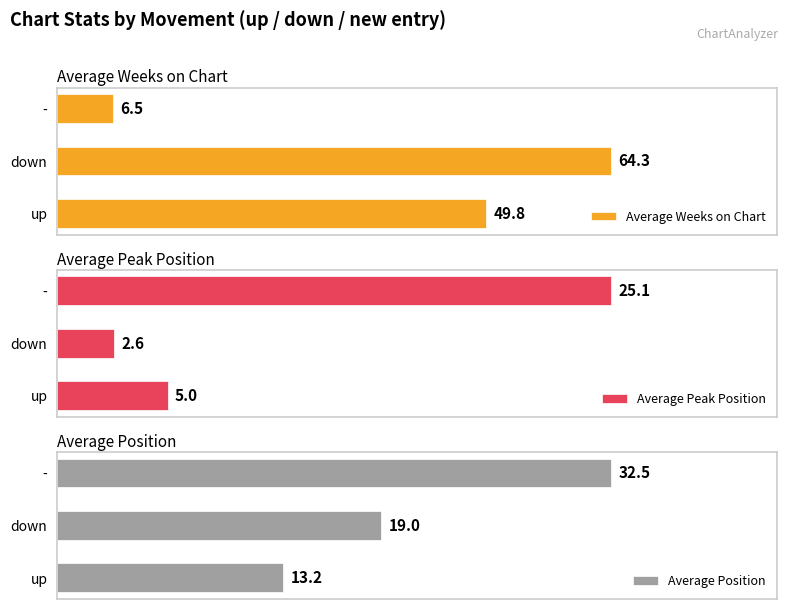

What are all the series names shown in the legend?

Average Weeks on Chart, Average Peak Position, Average Position